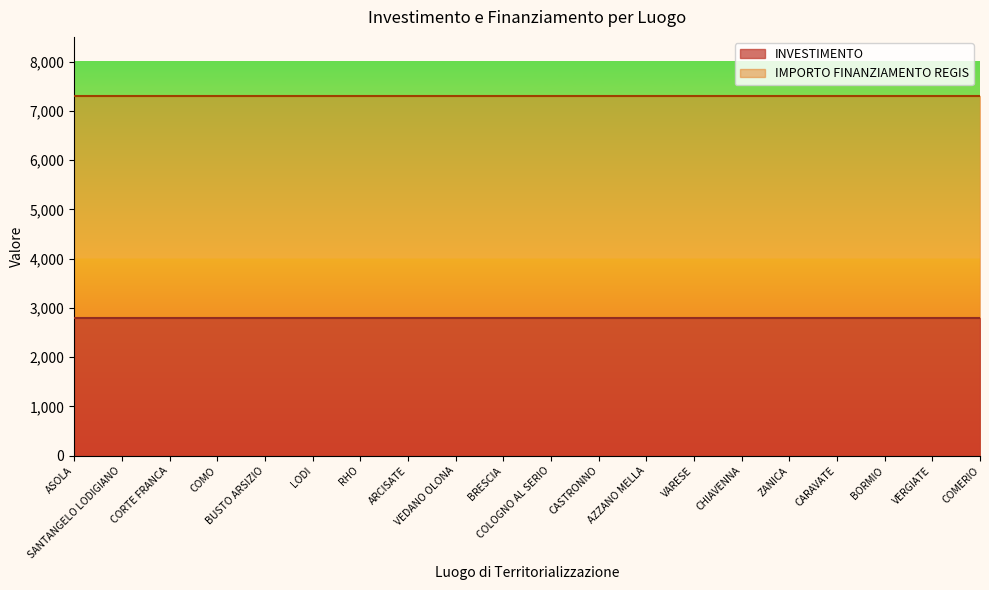

What is the value of the IMPORTO FINANZIAMENTO REGIS point at the 16th from the left?

7301.0